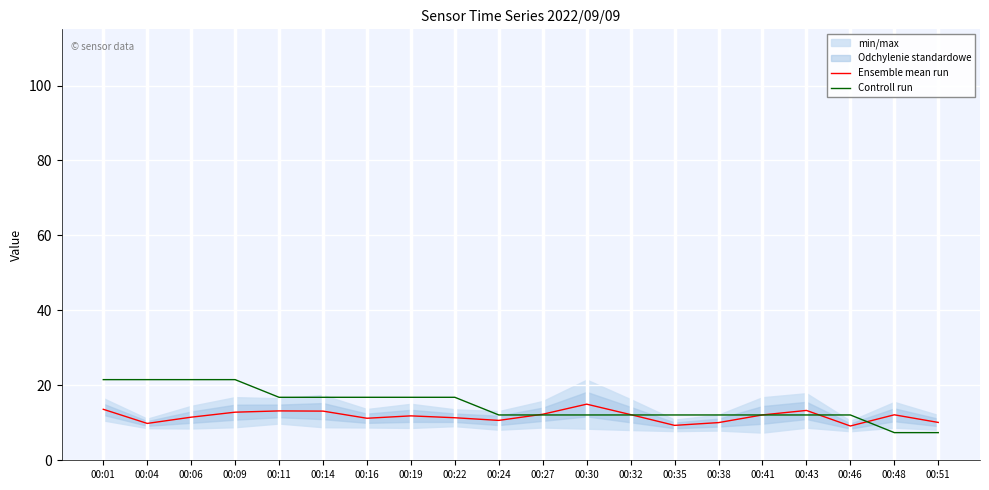

What is the total value across all series at 00:19?

28.7